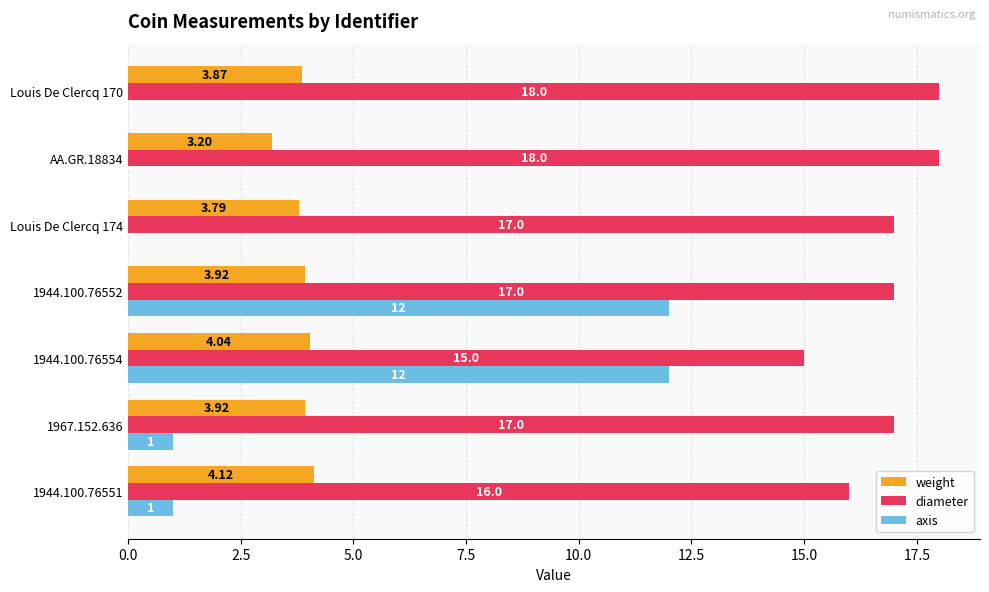

Which series has the largest total across all categories?

diameter